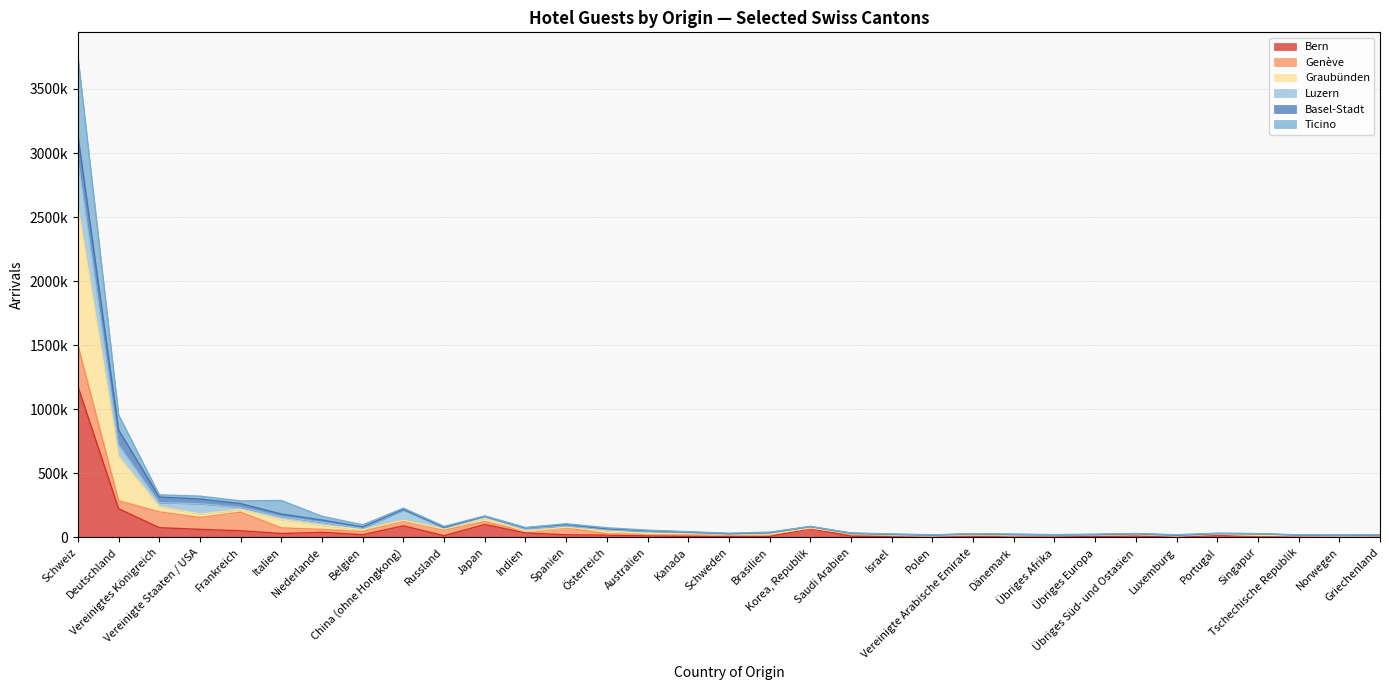

What is the maximum value shown in the chart?

3754334